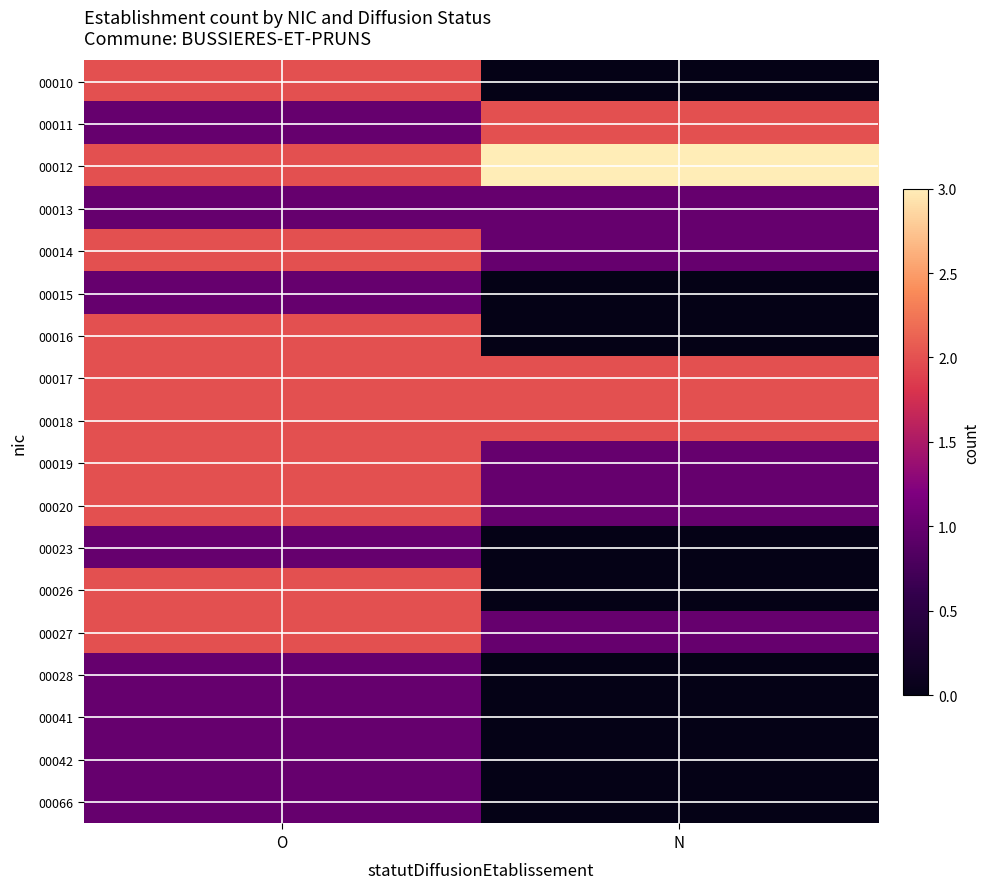

Reading right to left, what are all the values shown in this chart?

00010: N=0	O=2
00011: N=2	O=1
00012: N=3	O=2
00013: N=1	O=1
00014: N=1	O=2
00015: N=0	O=1
00016: N=0	O=2
00017: N=2	O=2
00018: N=2	O=2
00019: N=1	O=2
00020: N=1	O=2
00023: N=0	O=1
00026: N=0	O=2
00027: N=1	O=2
00028: N=0	O=1
00041: N=0	O=1
00042: N=0	O=1
00066: N=0	O=1